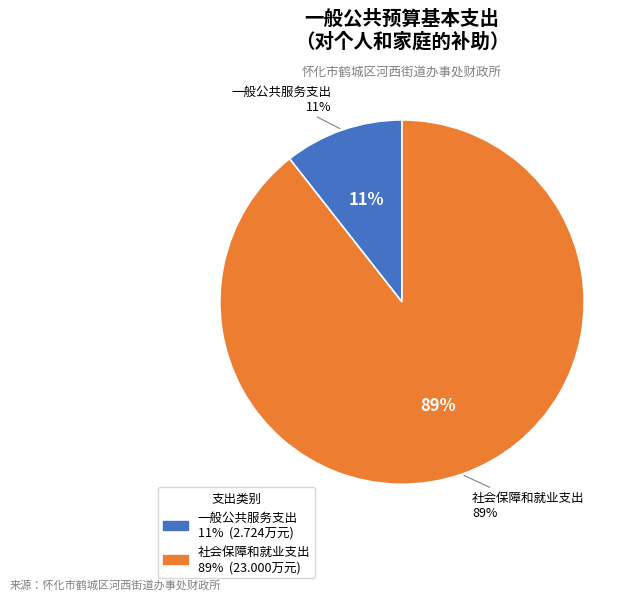

What is the smallest slice in the pie chart?

一般公共服务支出